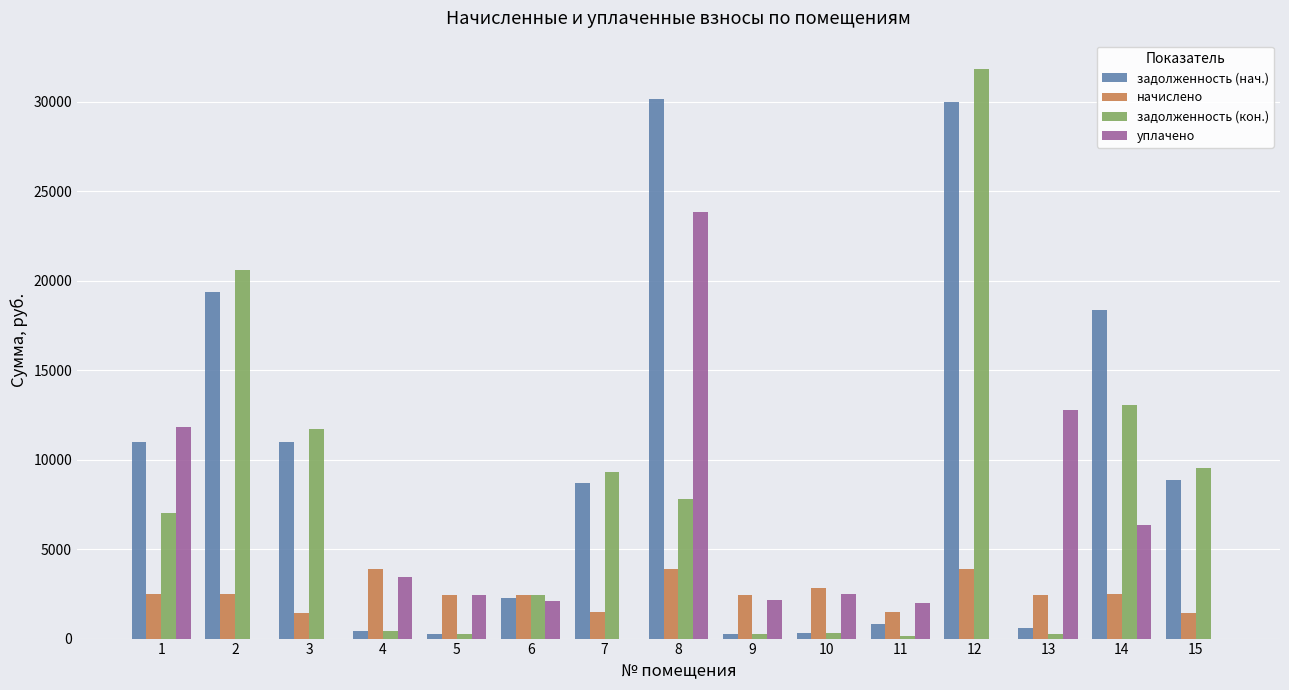

Count the number of data series in this chart.

4